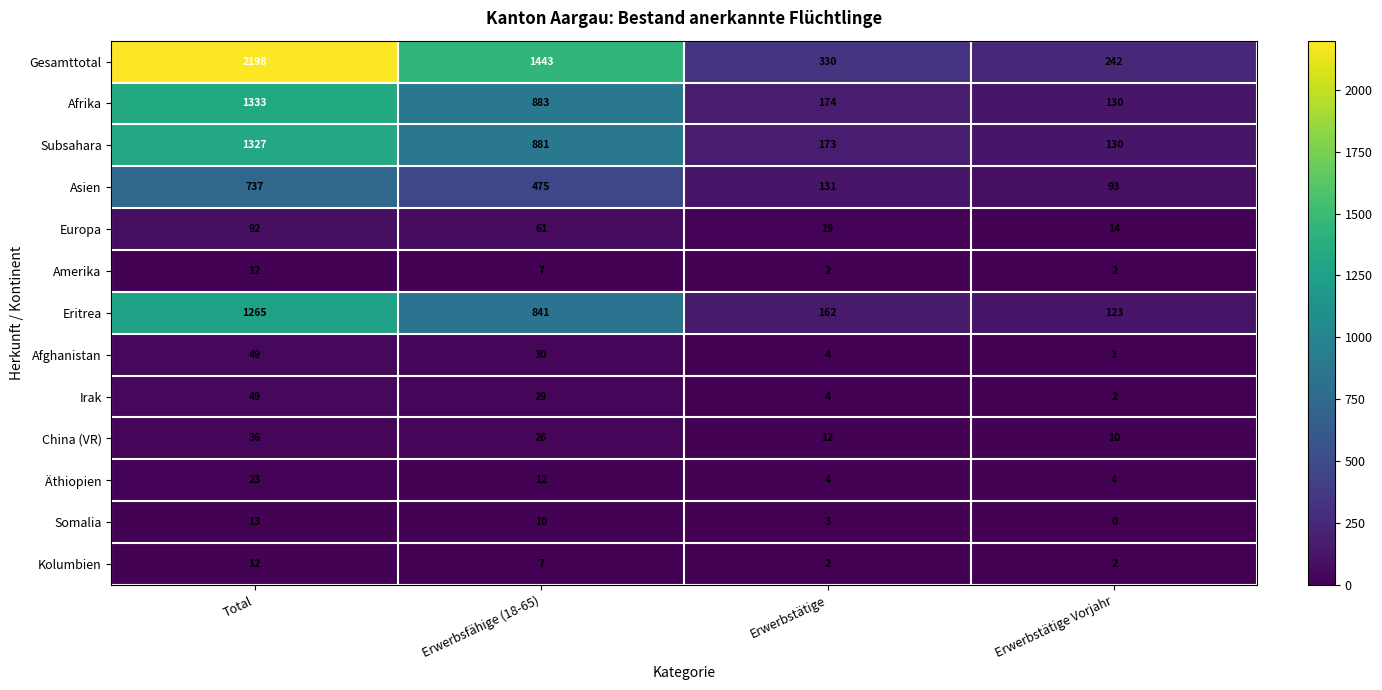

Read the Gesamttotal value at Erwerbstätige Vorjahr, to the nearest 50.

250